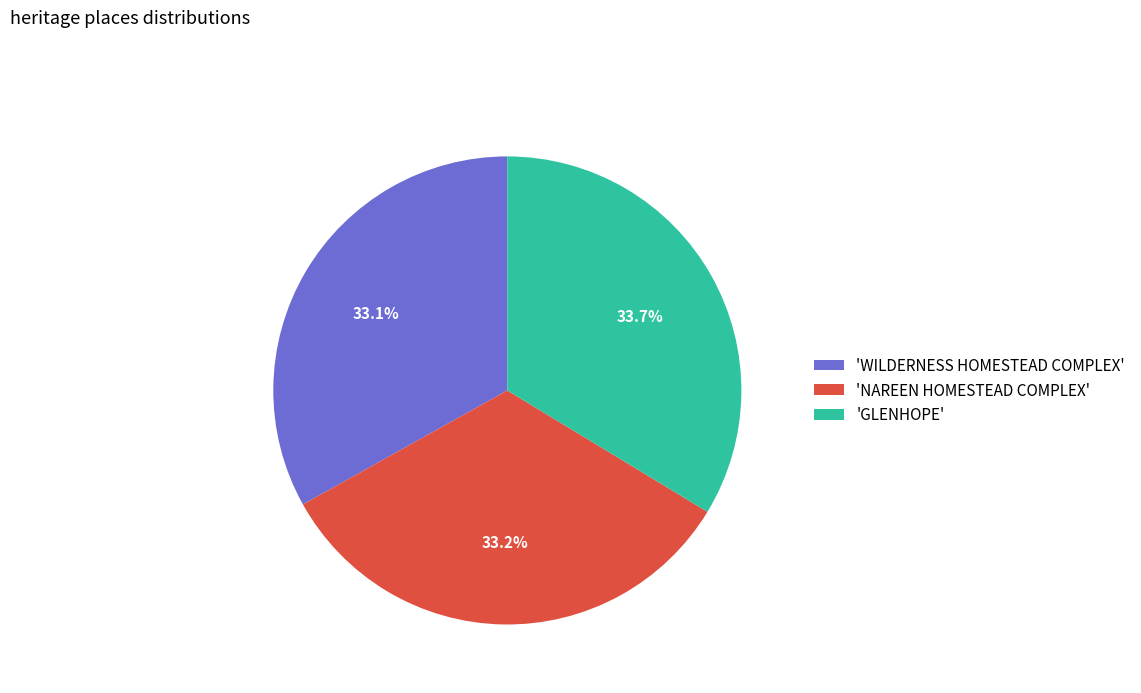

Does 'NAREEN HOMESTEAD COMPLEX' account for over 50% of the chart?

No